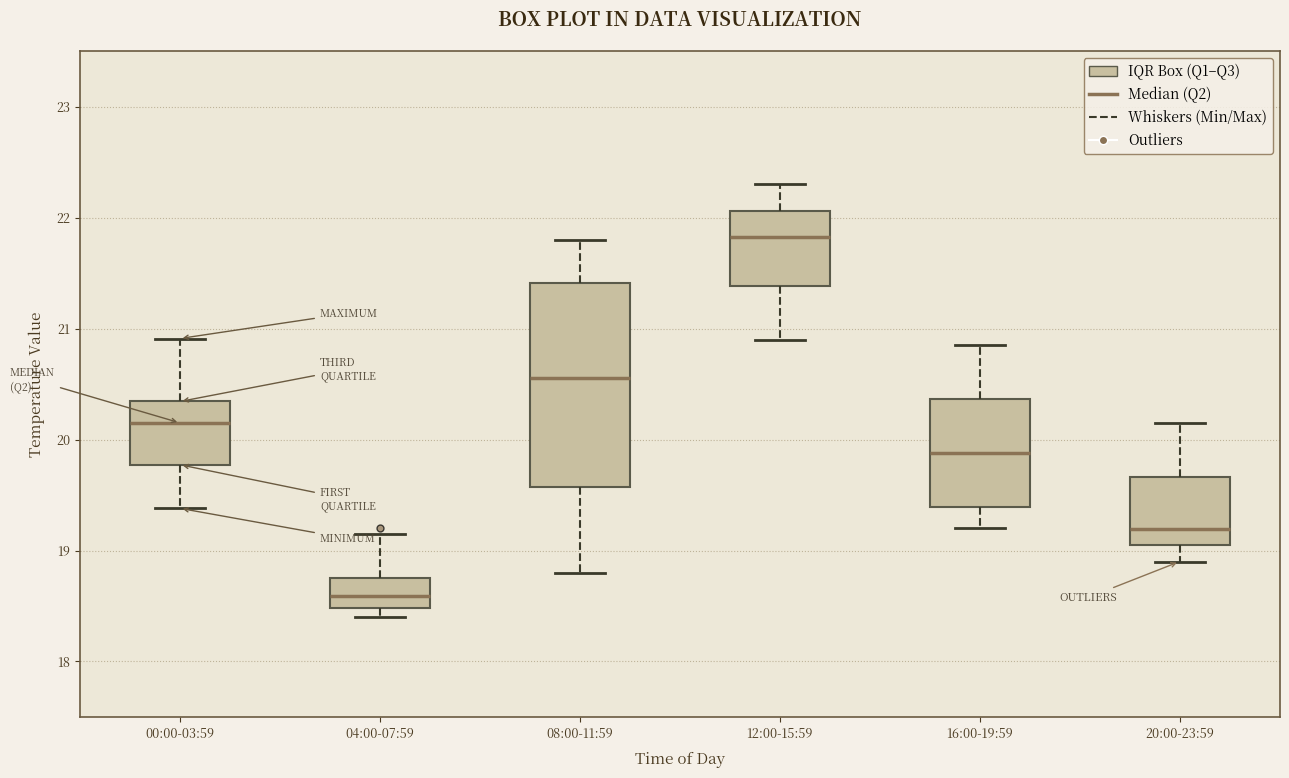

Which box has the highest median line?

12:00-15:59